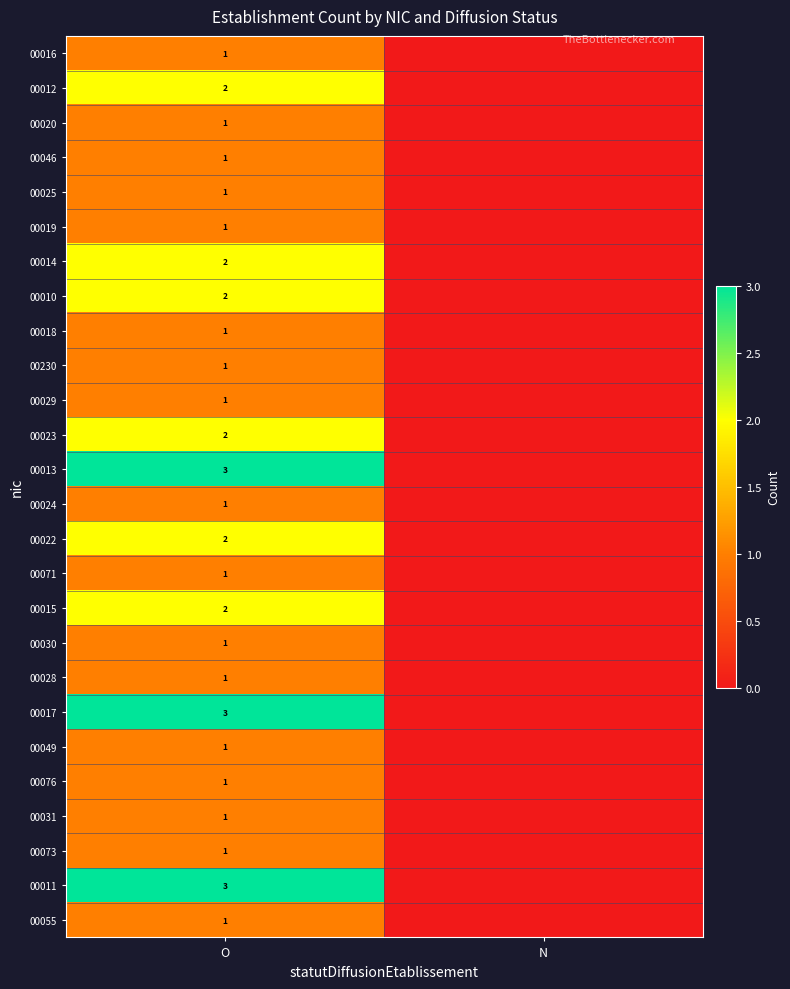

At how many categories does at least one series exceed 0?

1